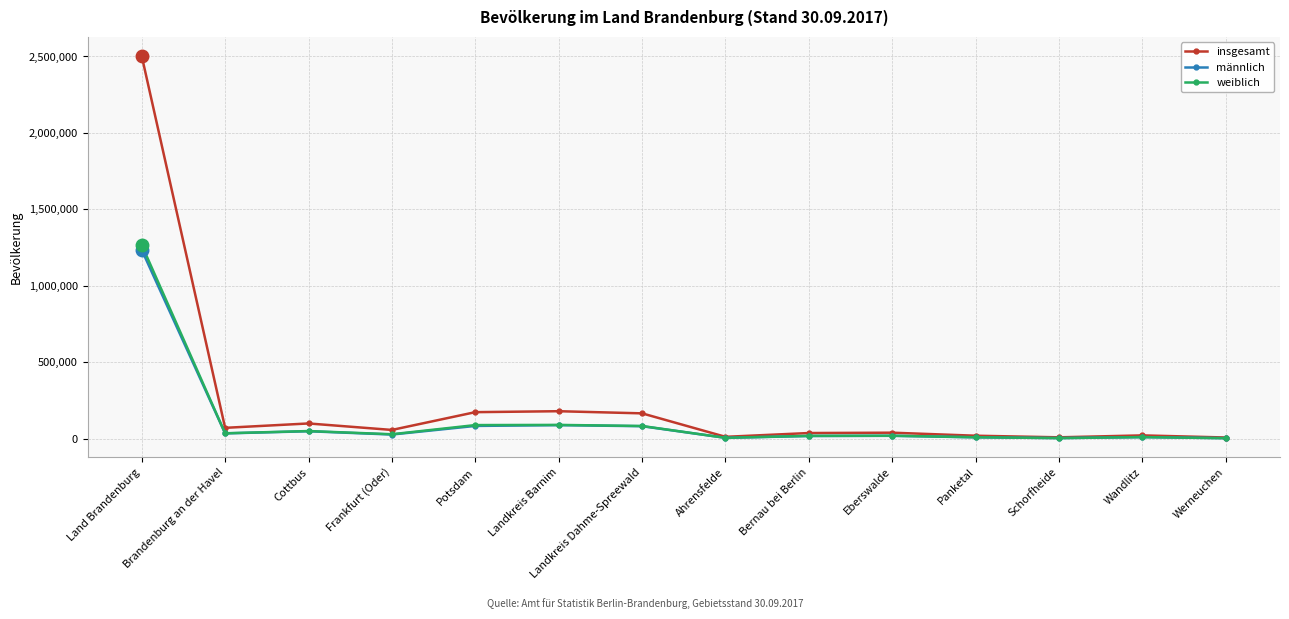

How many lines are shown in the chart?

3